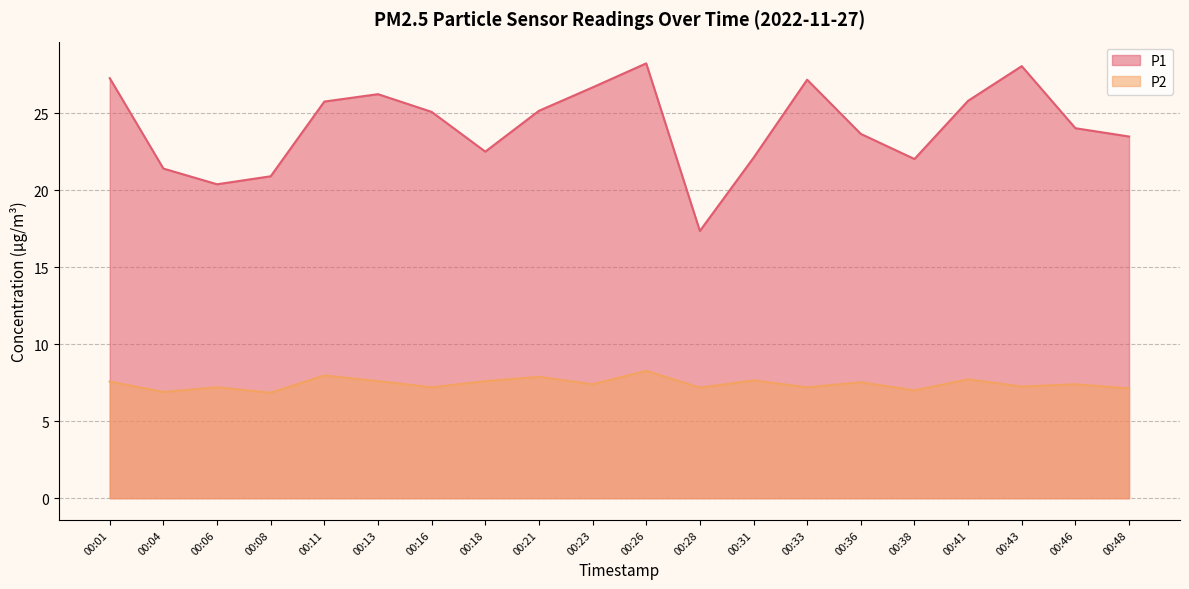

Reading right to left, transcribe all the data shown in this chart.

P1: 00:48=23.5	00:46=24.0	00:43=28.1	00:41=25.8	00:38=22.0	00:36=23.6	00:33=27.2	00:31=22.1	00:28=17.4	00:26=28.2	00:23=26.7	00:21=25.1	00:18=22.5	00:16=25.1	00:13=26.2	00:11=25.8	00:08=20.9	00:06=20.4	00:04=21.4	00:01=27.3
P2: 00:48=7.1	00:46=7.4	00:43=7.2	00:41=7.7	00:38=7.0	00:36=7.5	00:33=7.2	00:31=7.7	00:28=7.2	00:26=8.3	00:23=7.4	00:21=7.9	00:18=7.6	00:16=7.2	00:13=7.6	00:11=8.0	00:08=6.8	00:06=7.2	00:04=6.9	00:01=7.6